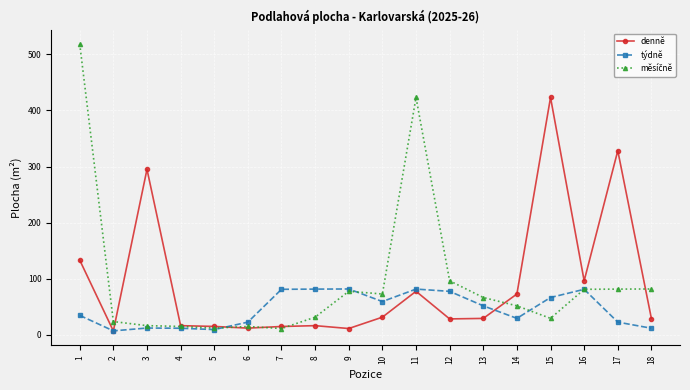

What is the value of the týdně point at the 18th from the left?

11.9